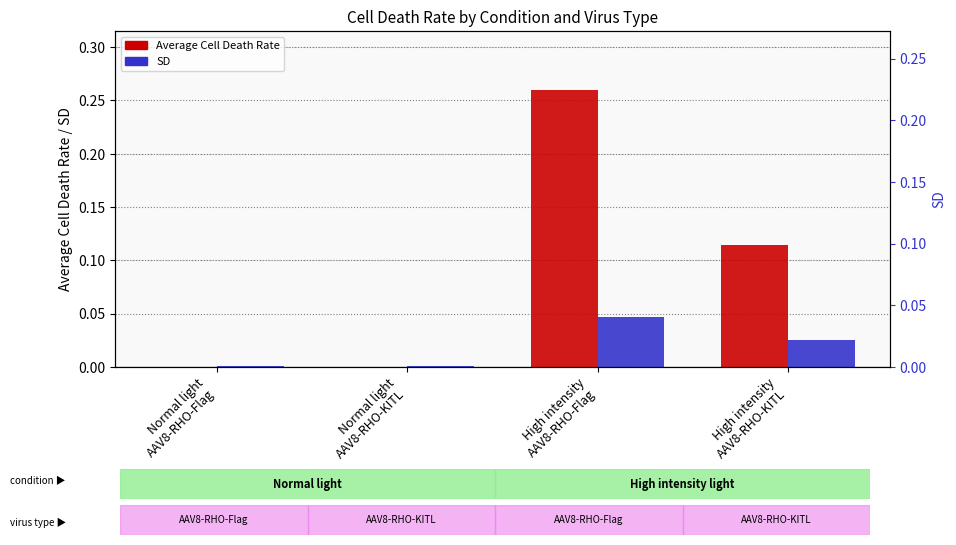

How many bars are there in total?

8